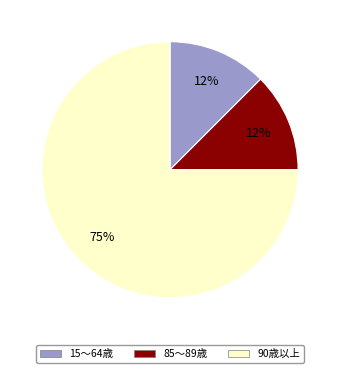

To the nearest percent, what is the average slice percentage?

33%